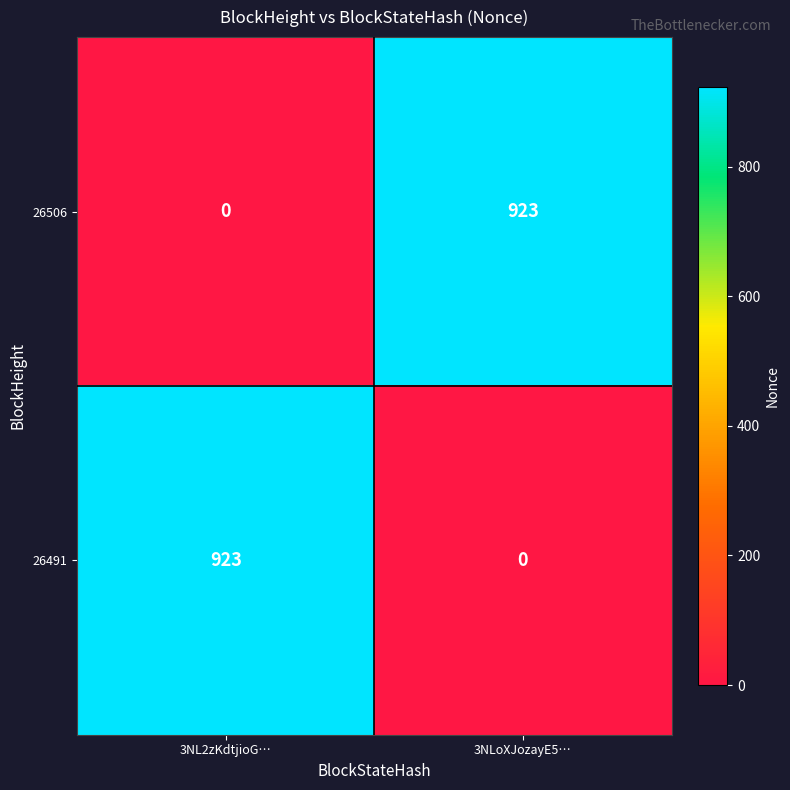

At 3NL2zKdtjioG…, list the series in order from largest to smallest.

26491, 26506